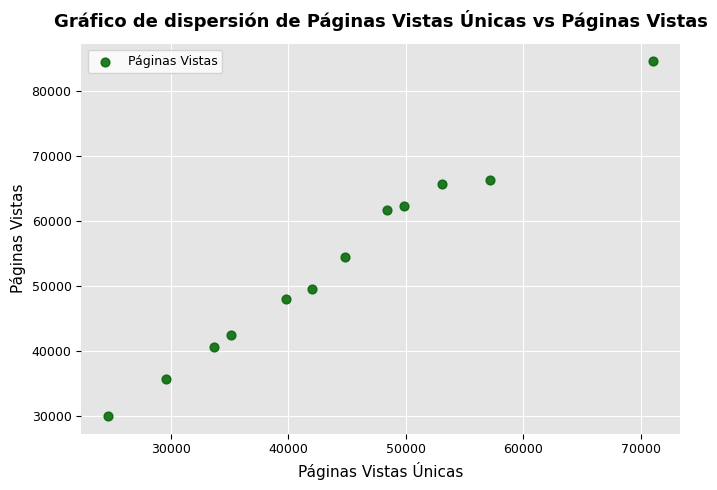

What is the average X value?

44107